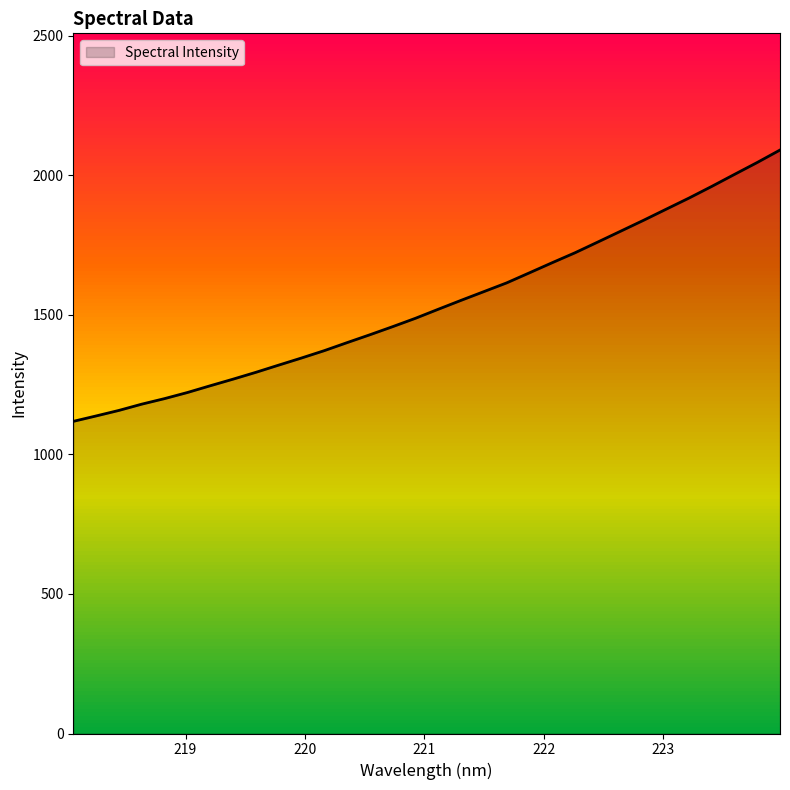

What is the maximum value shown in the chart?

2090.5